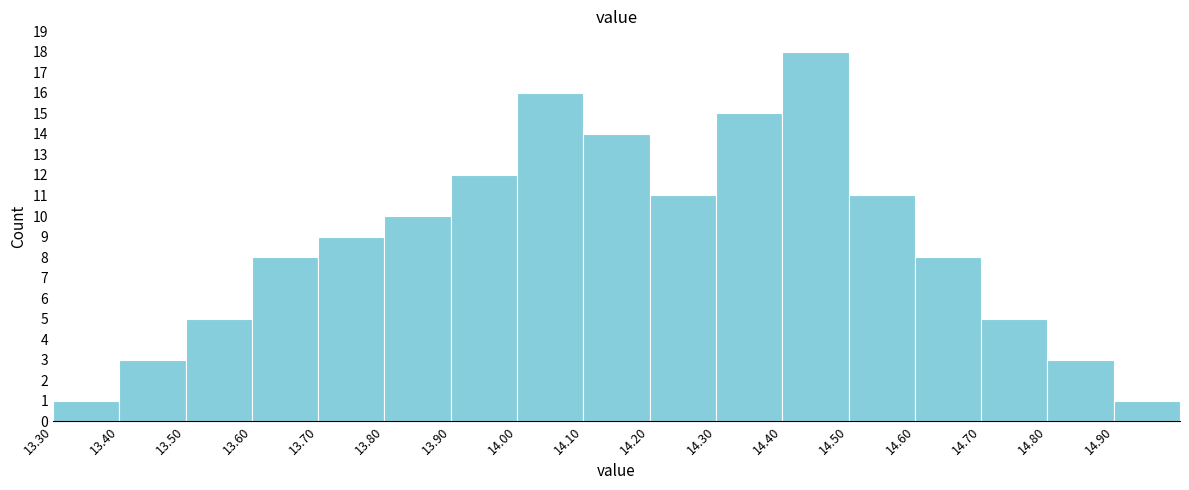

What is the height of the bar covering 14.0 to 14.1 on the x-axis? The values are not printed on the chart, so give them approximately, as read against the axis.

16